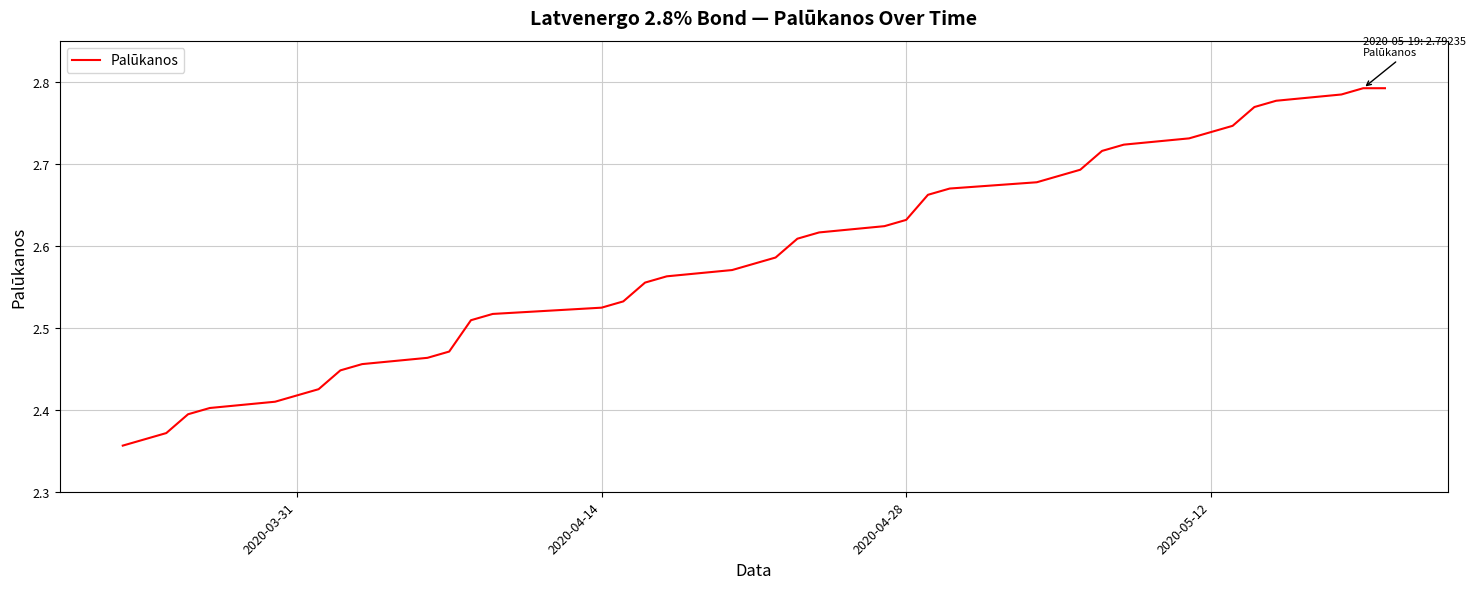

What is the difference between the maximum and minimum values?

0.4